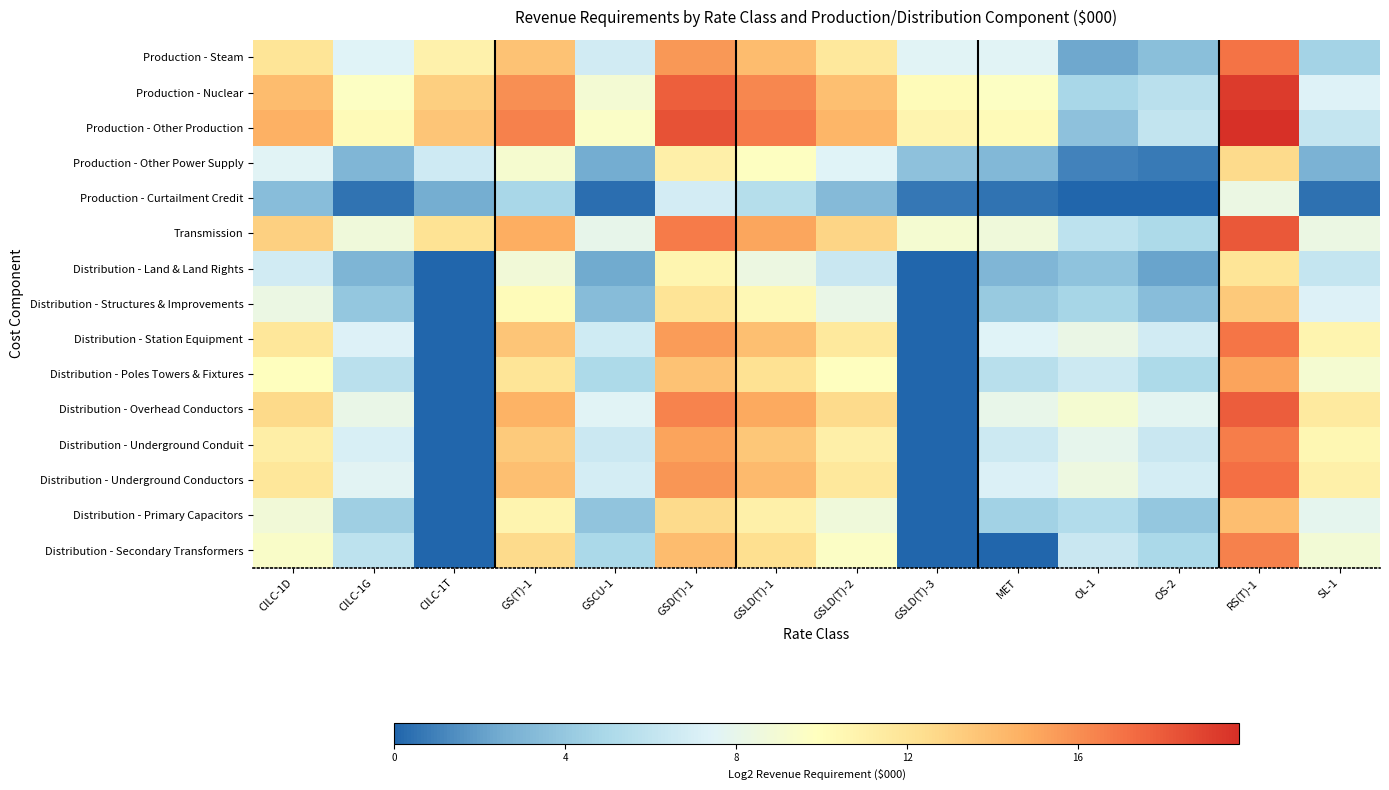

What is the maximum value shown in the chart?

19.8